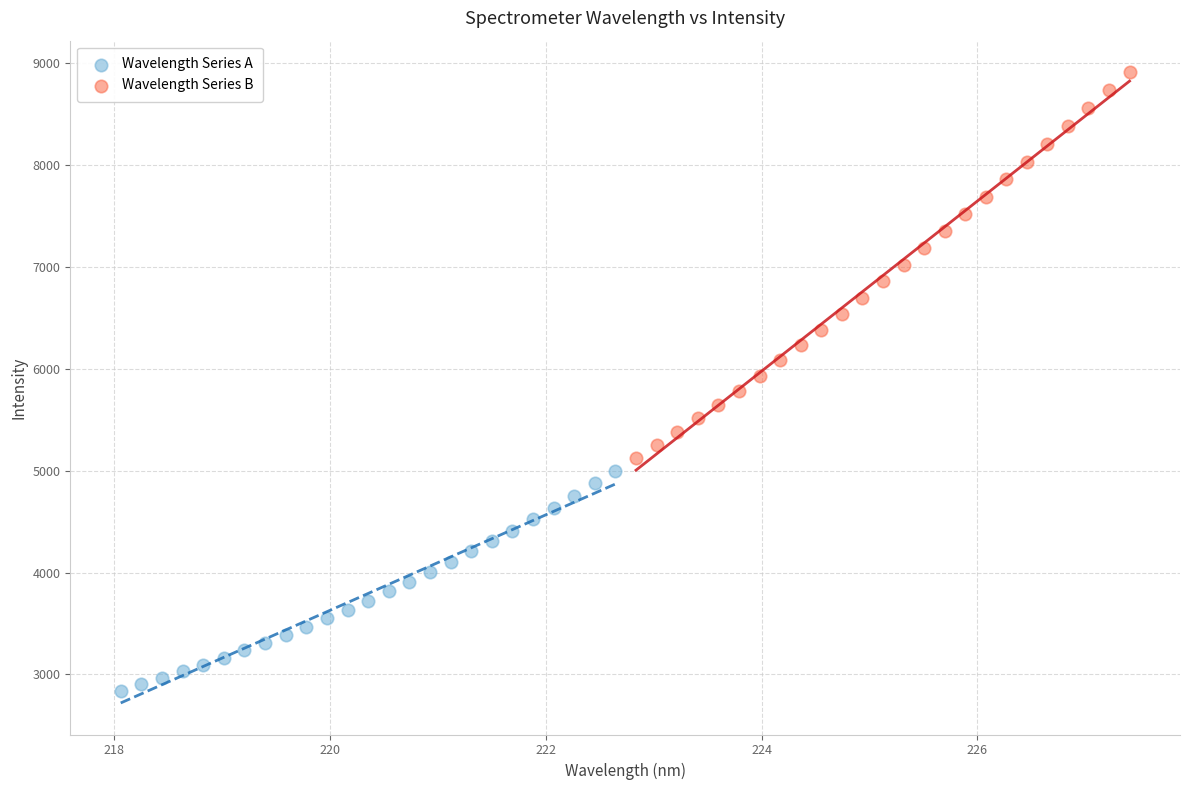

What are all the series names shown in the legend?

Wavelength Series A, Wavelength Series B